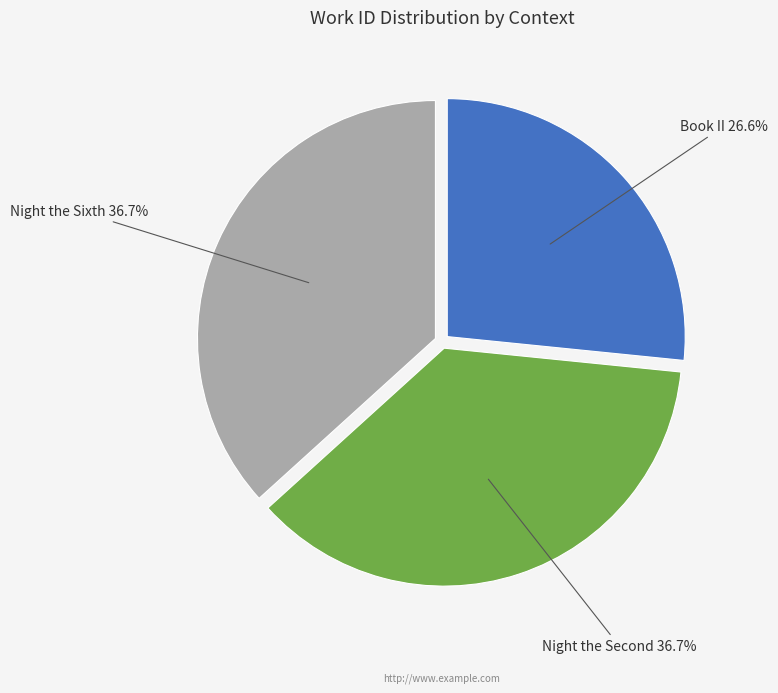

How many segments does this pie chart have?

3